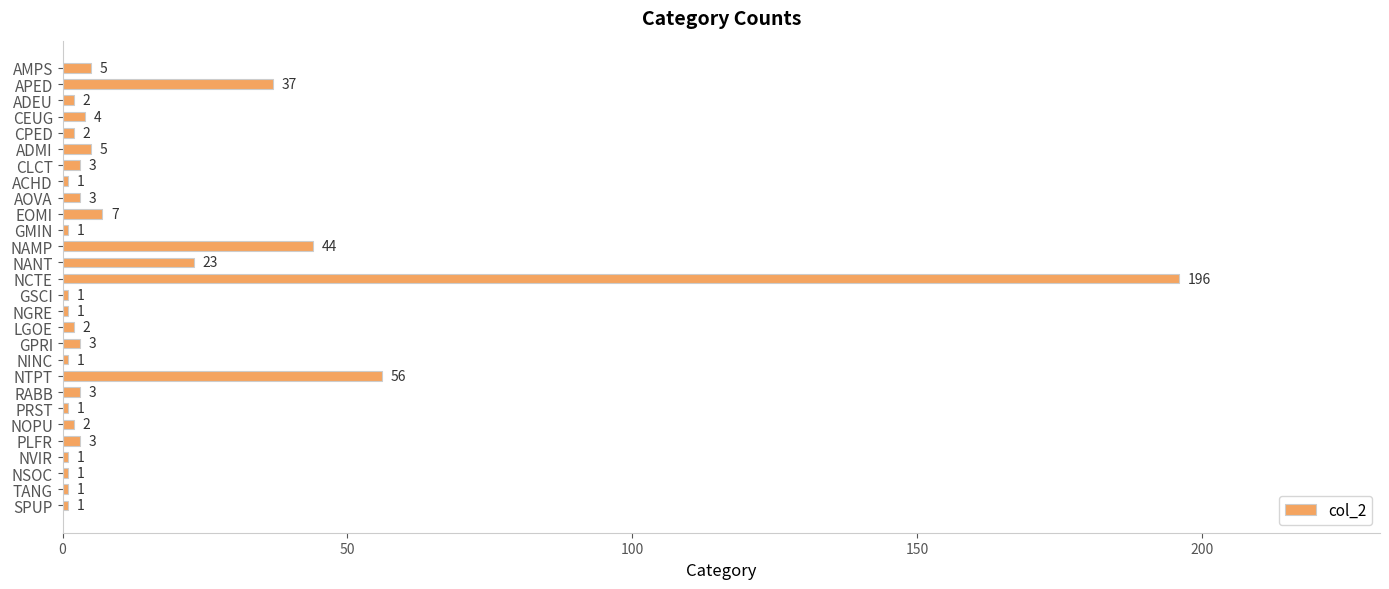

The value at PRST is 1. True or false?

True